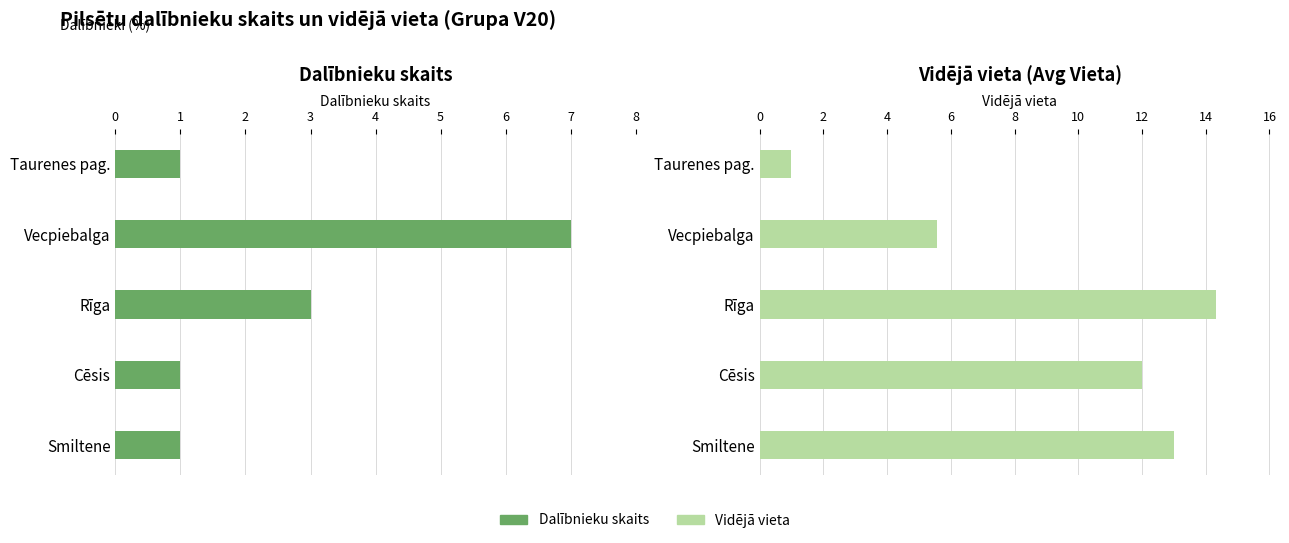

What are all the series names shown in the legend?

Dalībnieku skaits, Vidējā vieta